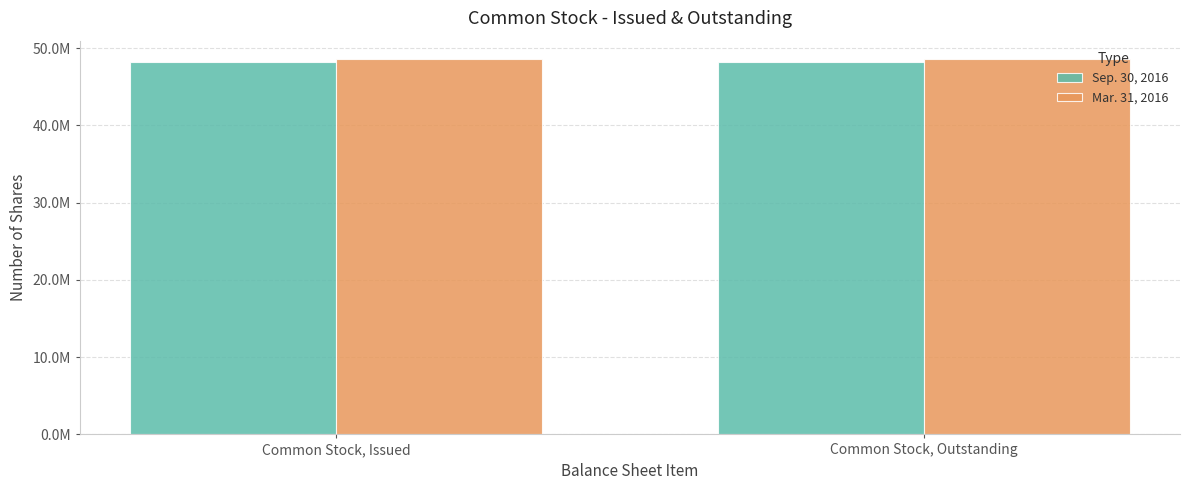

Does the chart contain stacked bars?

No